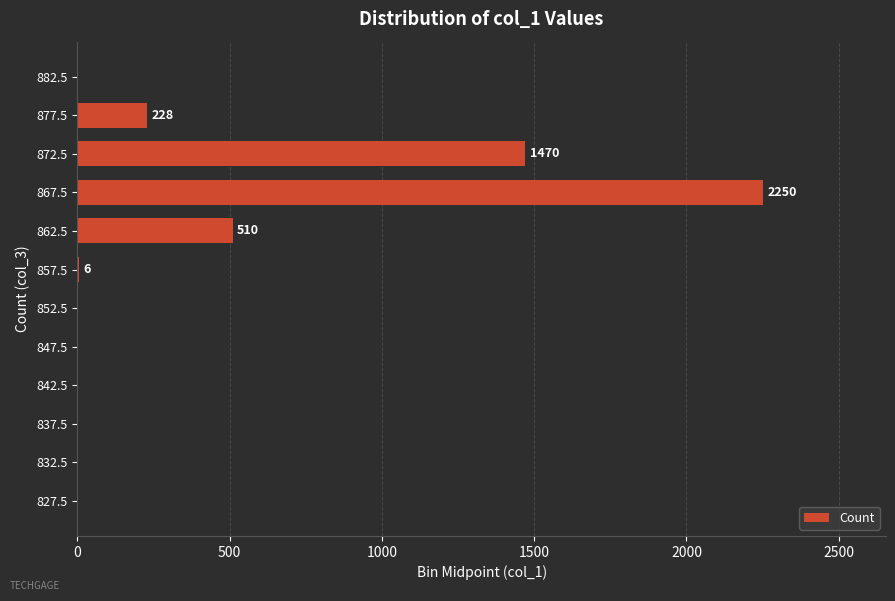

Count the number of values greater than 0.

5